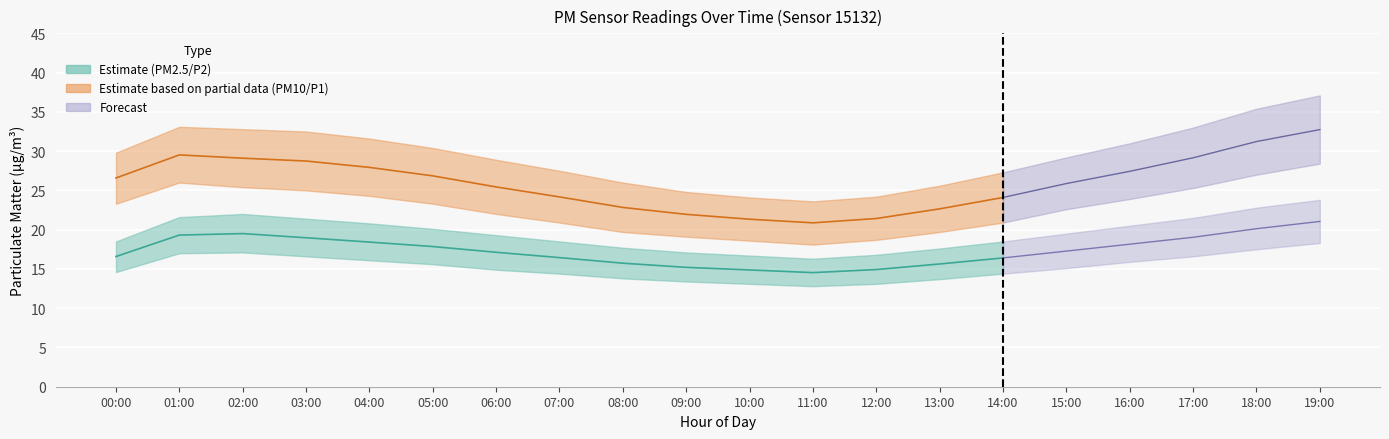

What is the spread (max minus min) of values at 04:00?

15.5